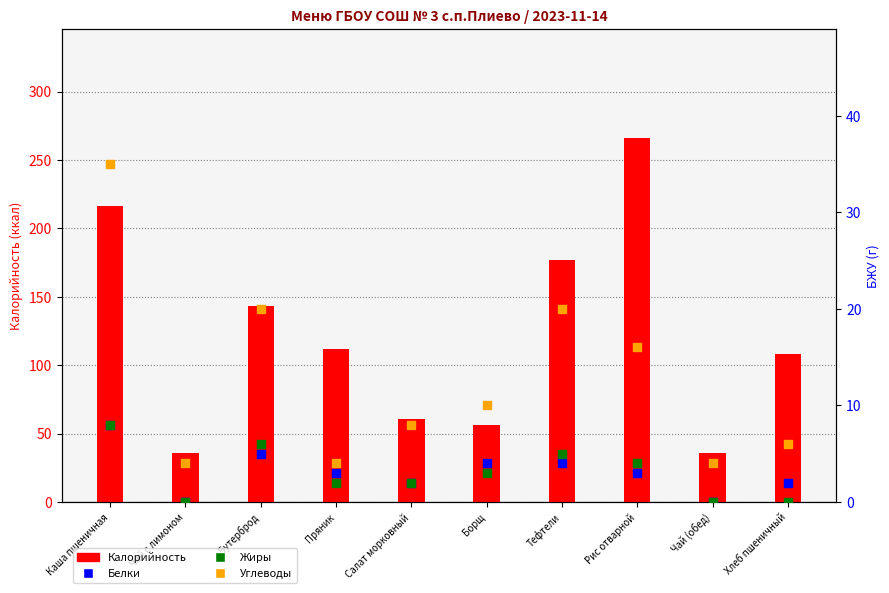

At how many categories does at least one series exceed 113?

4